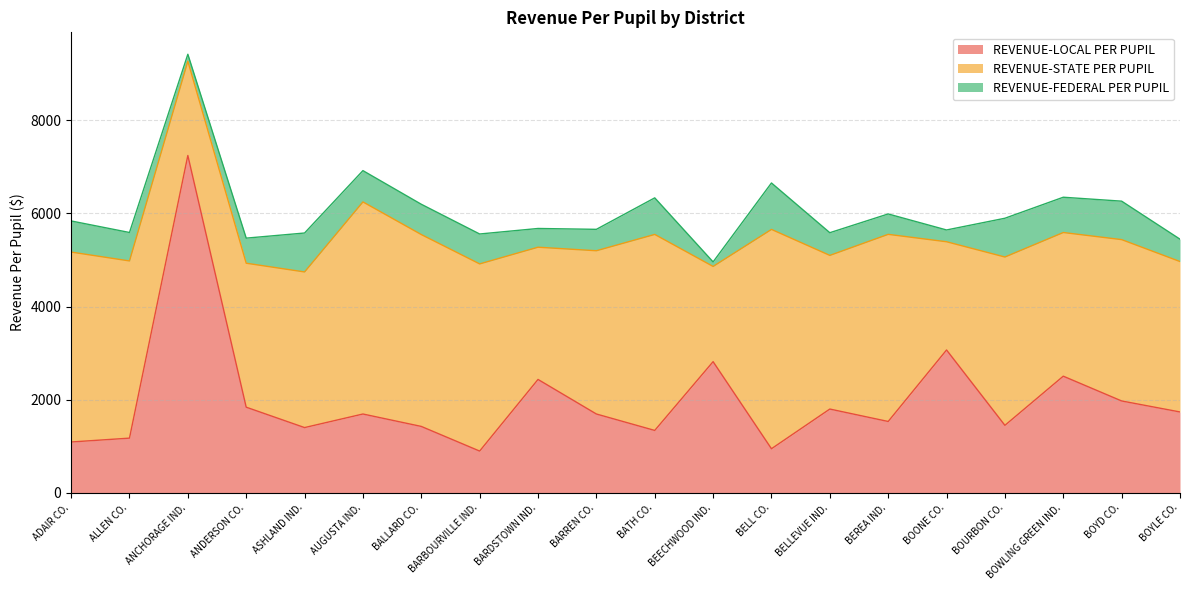

Is it true that REVENUE-FEDERAL PER PUPIL equals 117.7 at BARREN CO.?

False